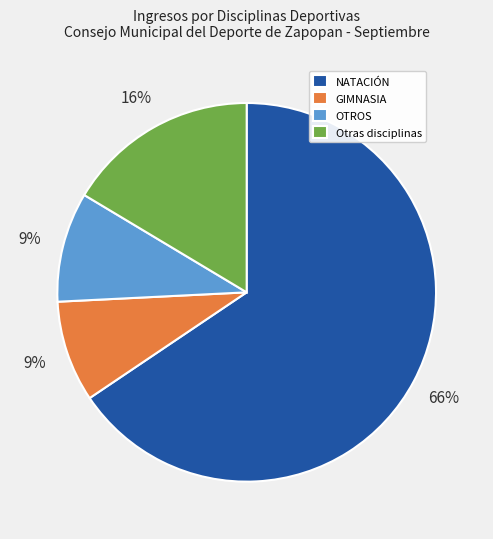

To the nearest percent, what is the average slice percentage?

25%